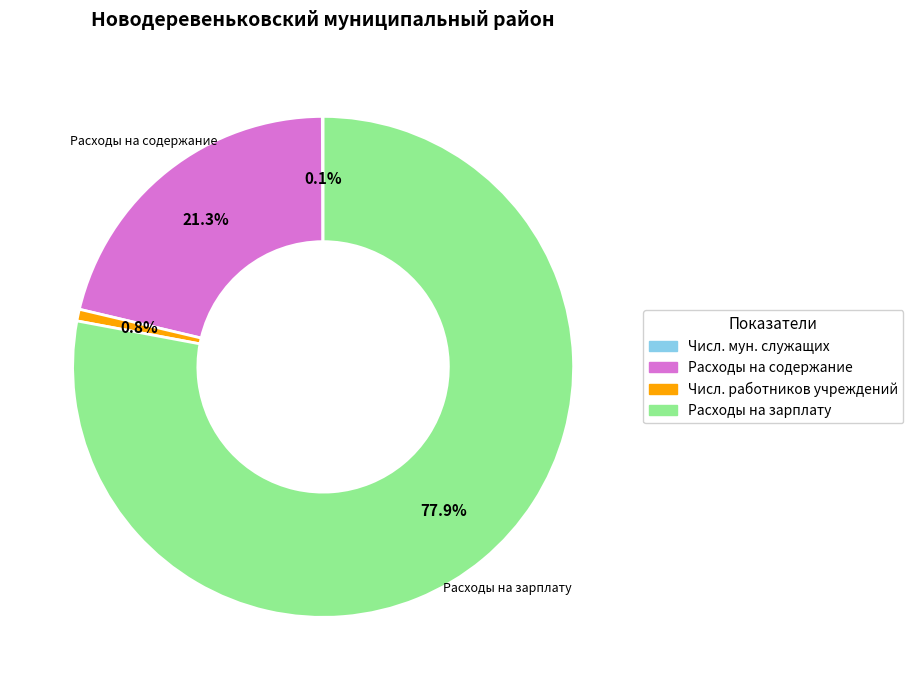

Is there a majority slice in this chart?

Yes